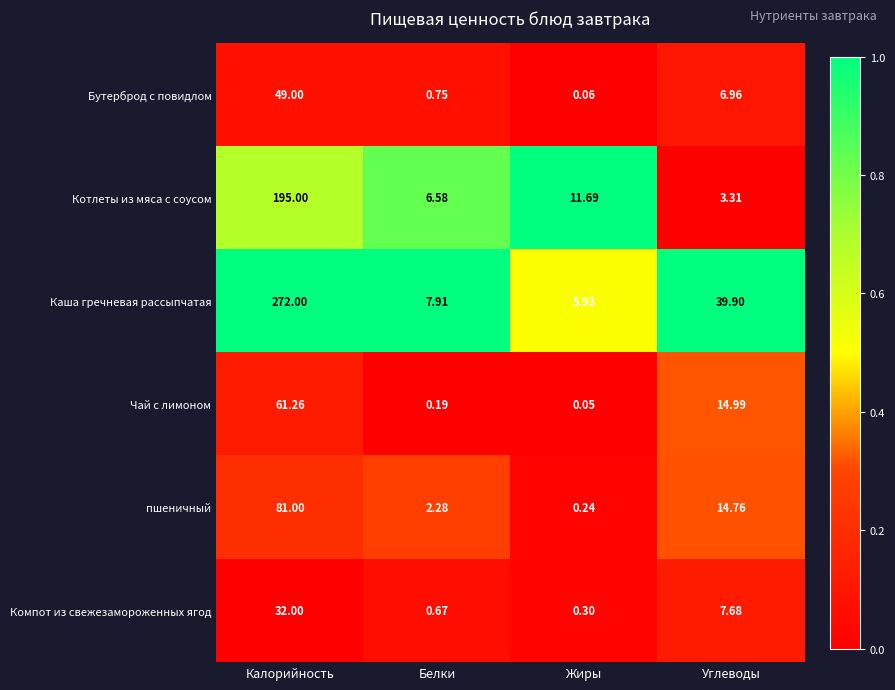

What is the total value across all series at Белки?

18.4